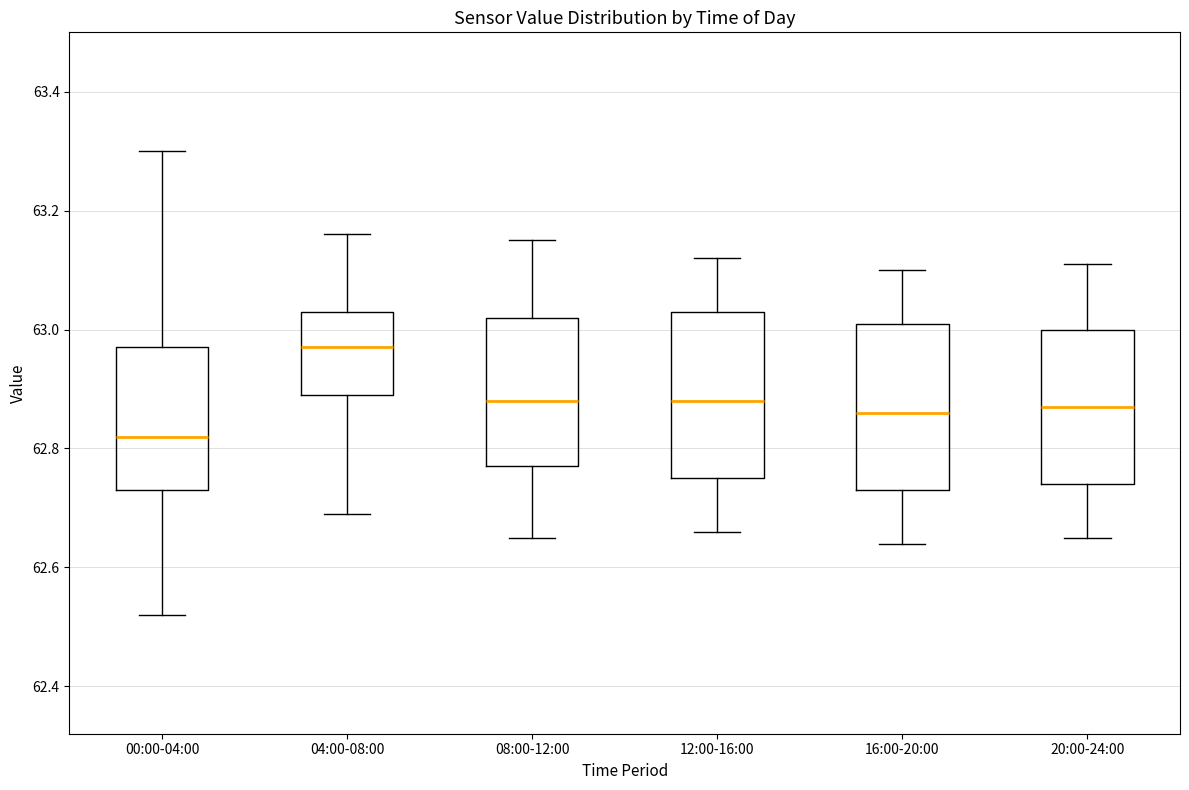

Reading left to right, transcribe this box plot: for each box, give where its median line is, the range the box spans, and where its two whiskers end, as read against the y-axis. The values are not printed on the chart, so give them approximately, as read against the axis.

00:00-04:00: median 62.82, box 62.74 to 62.98, whiskers 62.52 to 63.30
04:00-08:00: median 62.98, box 62.90 to 63.04, whiskers 62.70 to 63.16
08:00-12:00: median 62.88, box 62.78 to 63.02, whiskers 62.66 to 63.16
12:00-16:00: median 62.88, box 62.76 to 63.04, whiskers 62.66 to 63.12
16:00-20:00: median 62.86, box 62.74 to 63.02, whiskers 62.64 to 63.10
20:00-24:00: median 62.88, box 62.74 to 63.00, whiskers 62.66 to 63.12